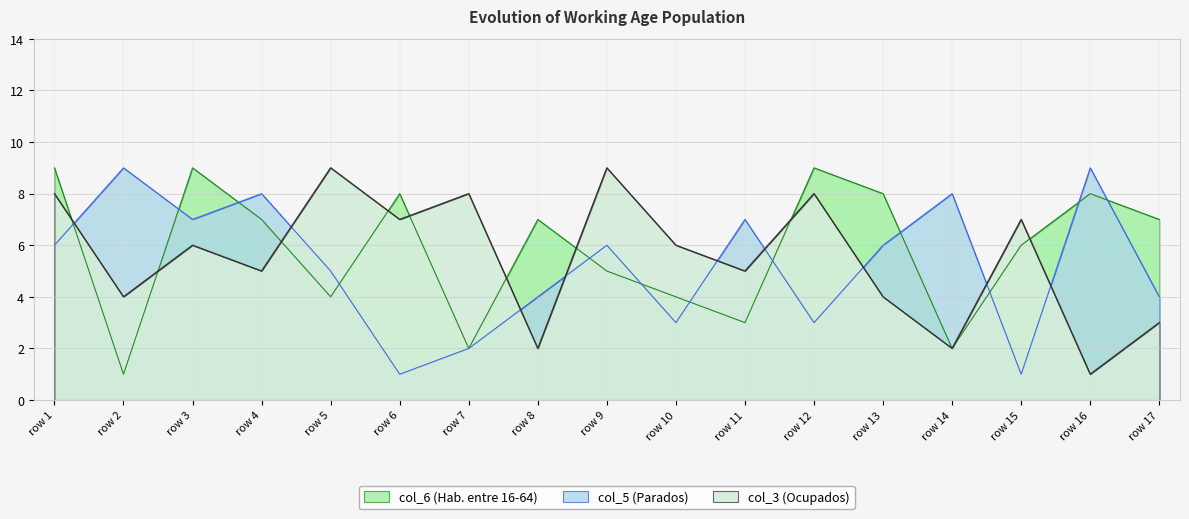

How many col_3 values are between 4 and 8?

11